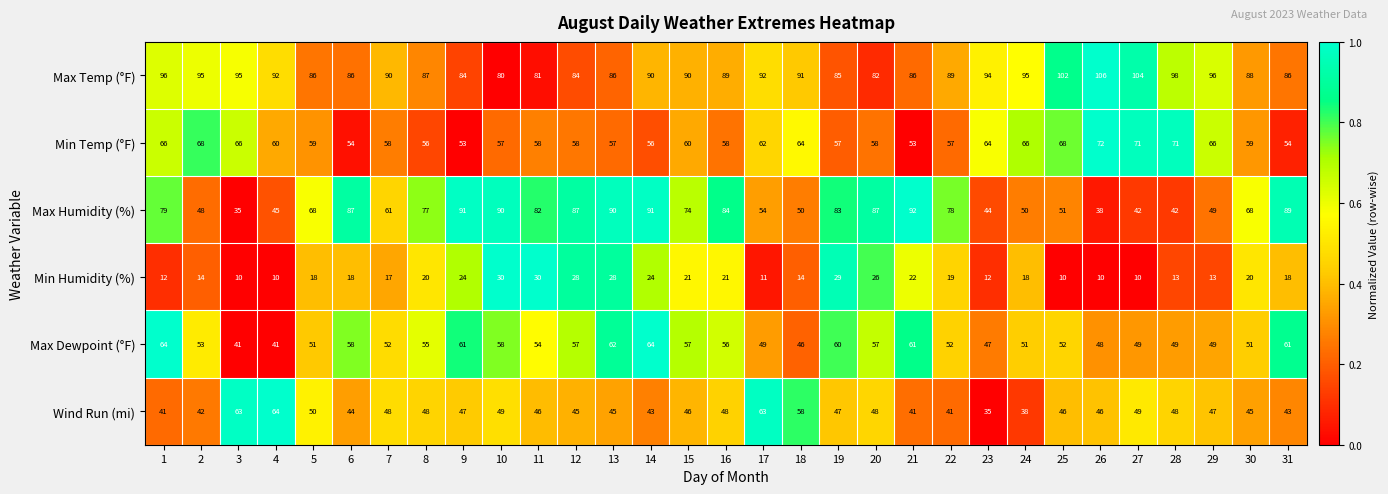

Count the number of categories in the chart.

31